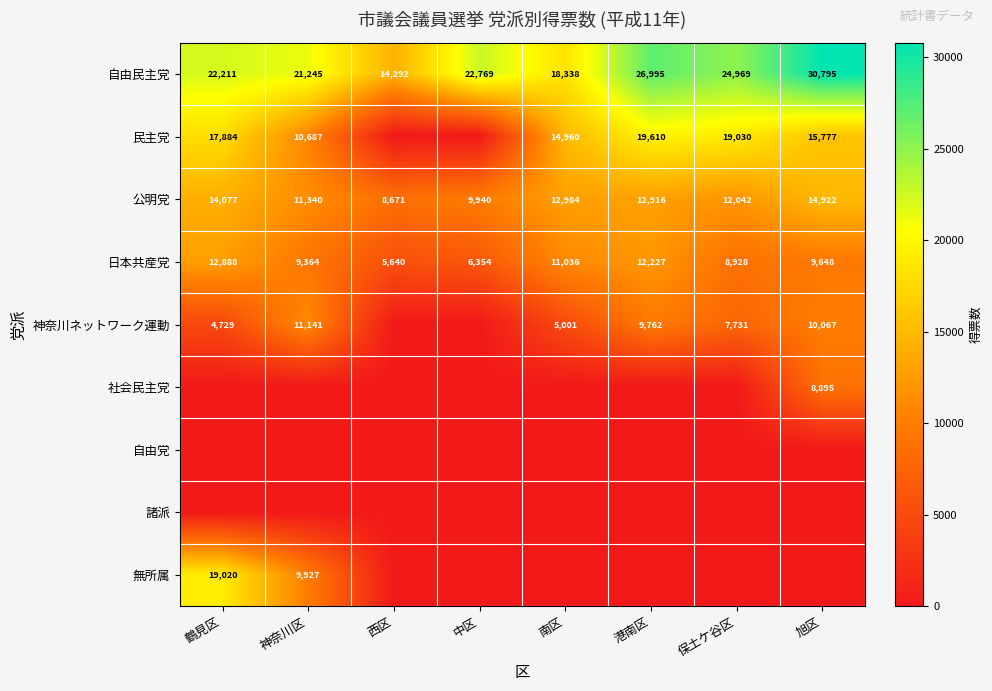

At which label does 日本共産党 reach its minimum?

西区